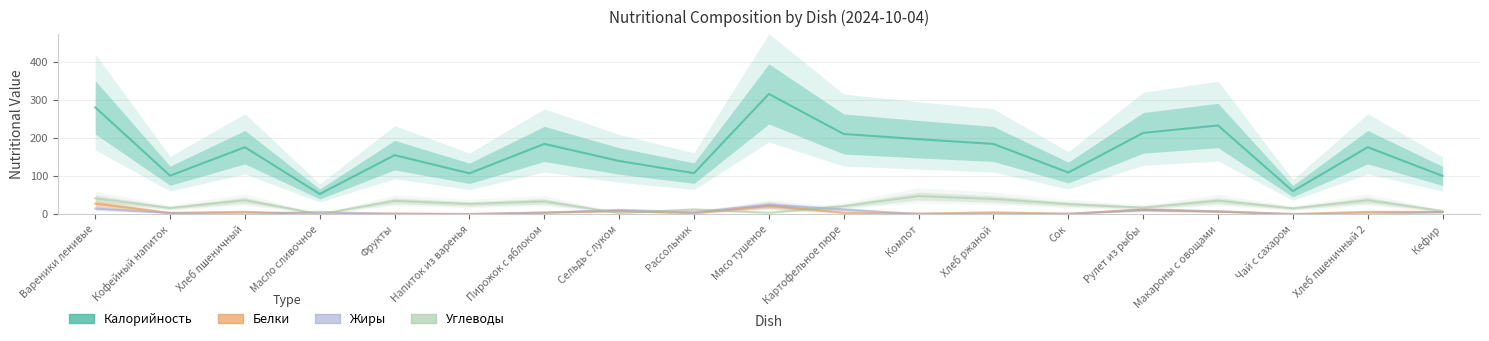

What value does the Белки series have at Рулет из рыбы?

11.6